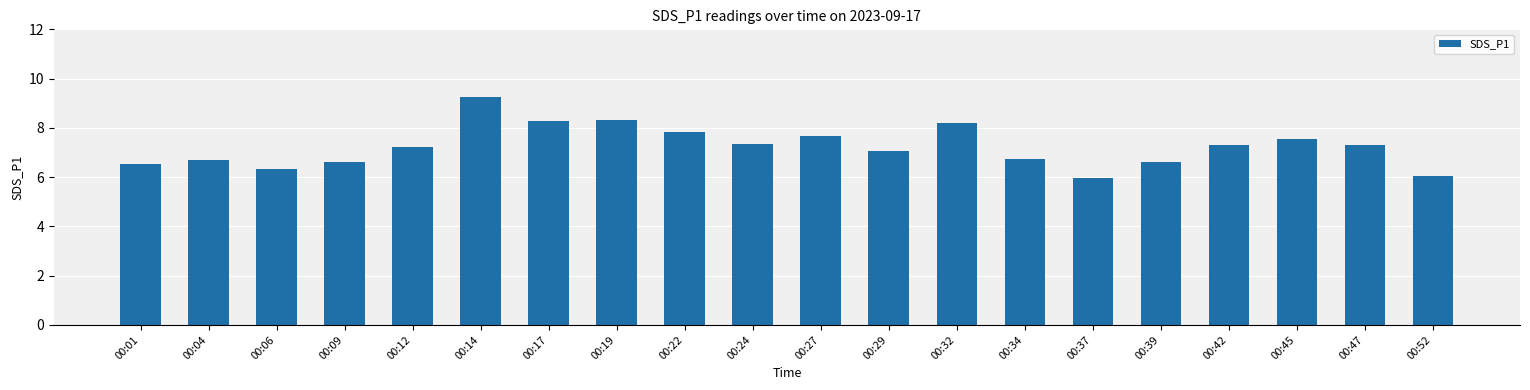

Where is the data nearest to the value 7?

00:29